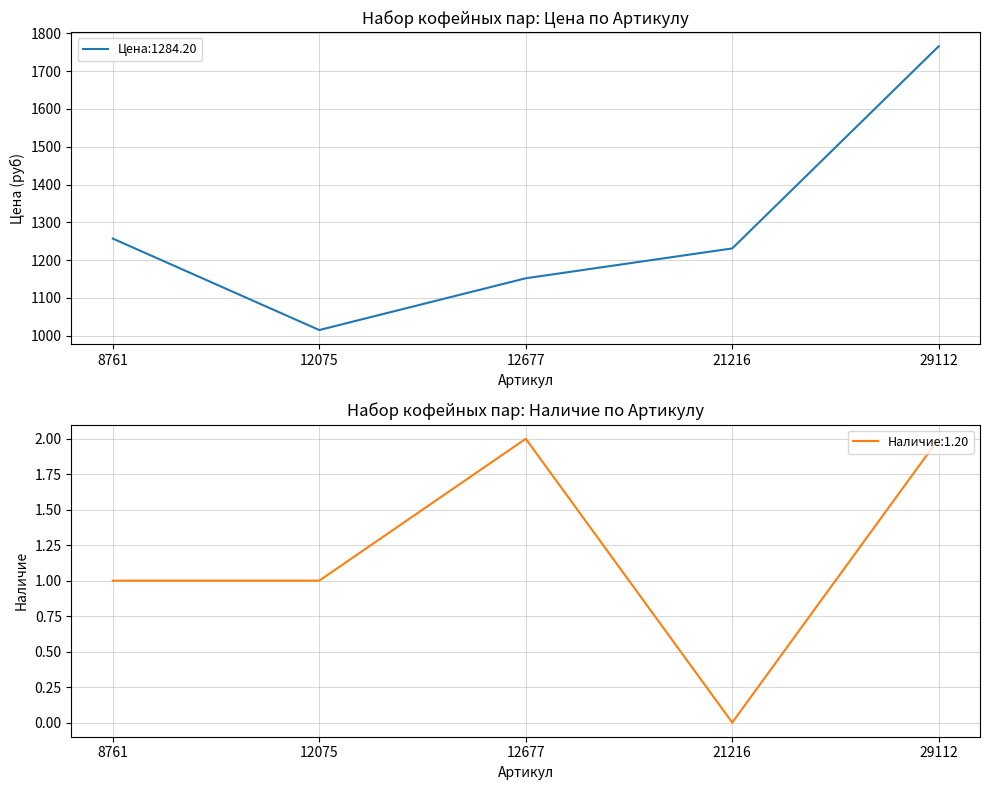

What is the approximate value of Наличие at 29112?

2